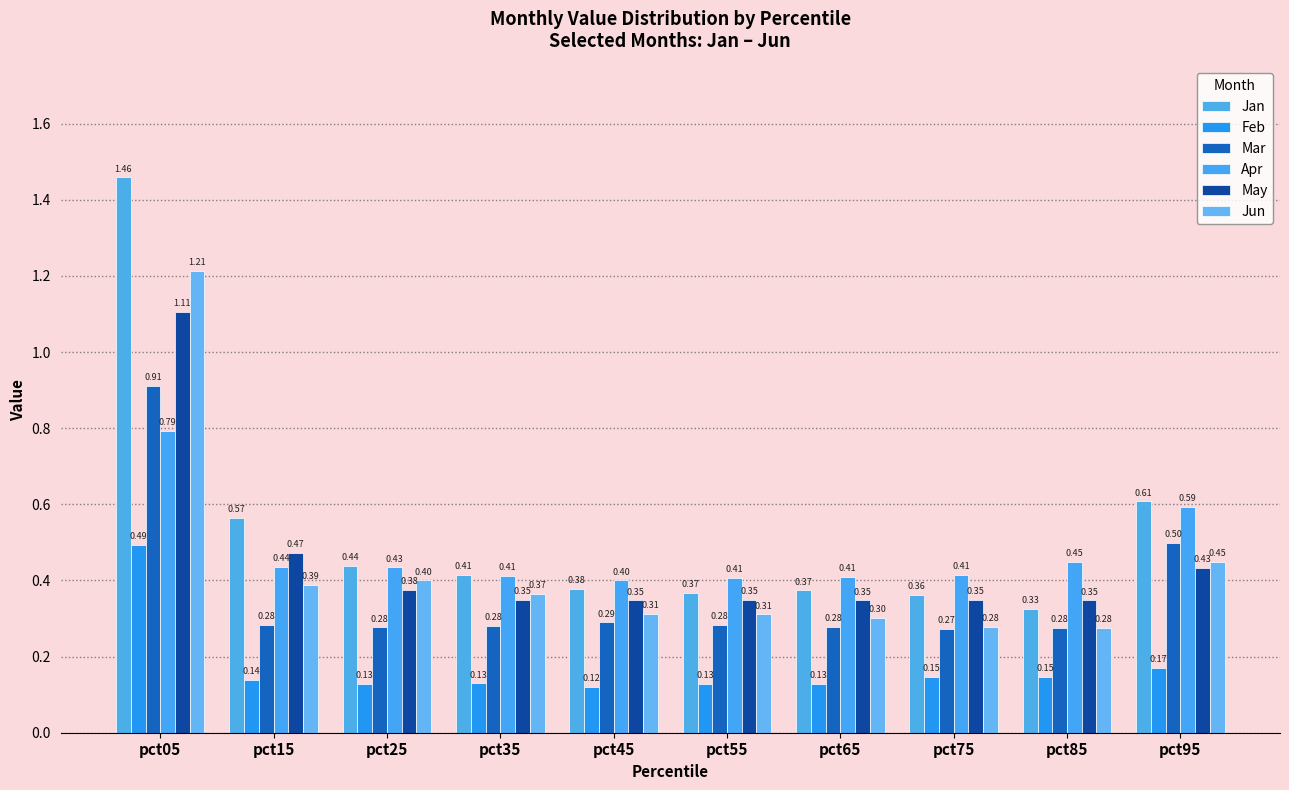

What is the value of the Apr bar at the 9th from the left?

0.4